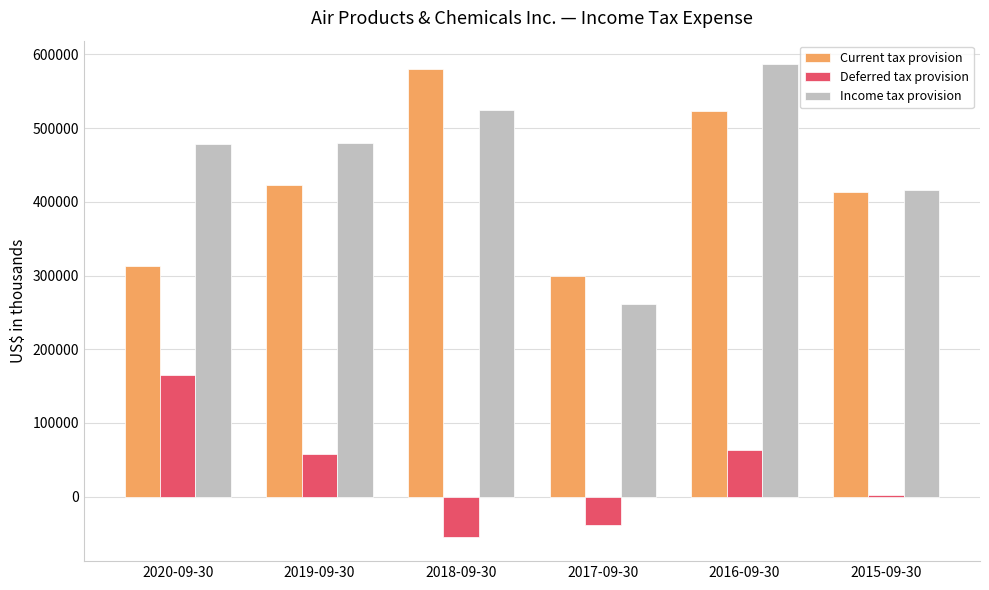

What is the total value across all series at 2018-09-30?

1048600